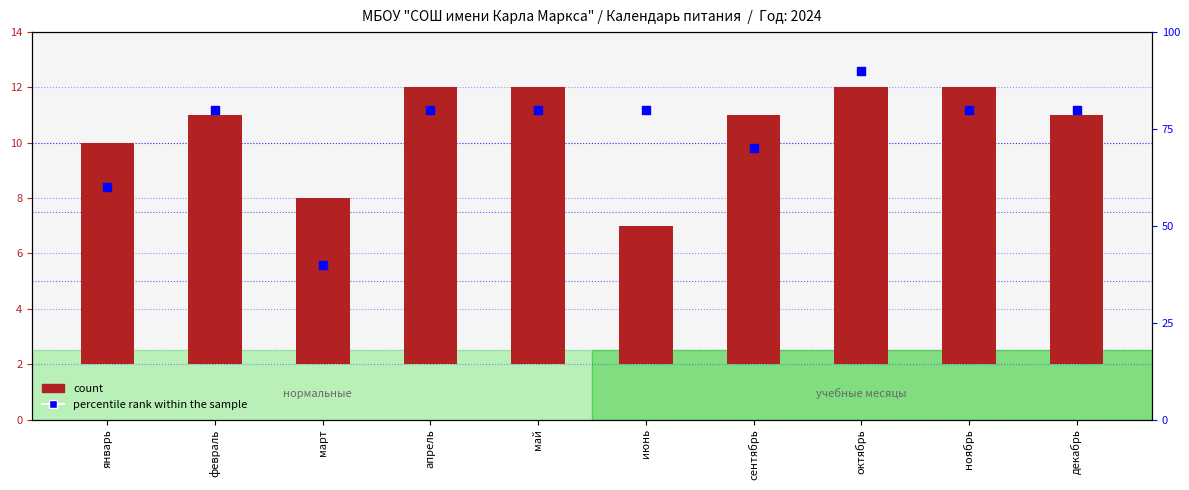

Which series has the widest spread of Y values?

percentile rank within the sample